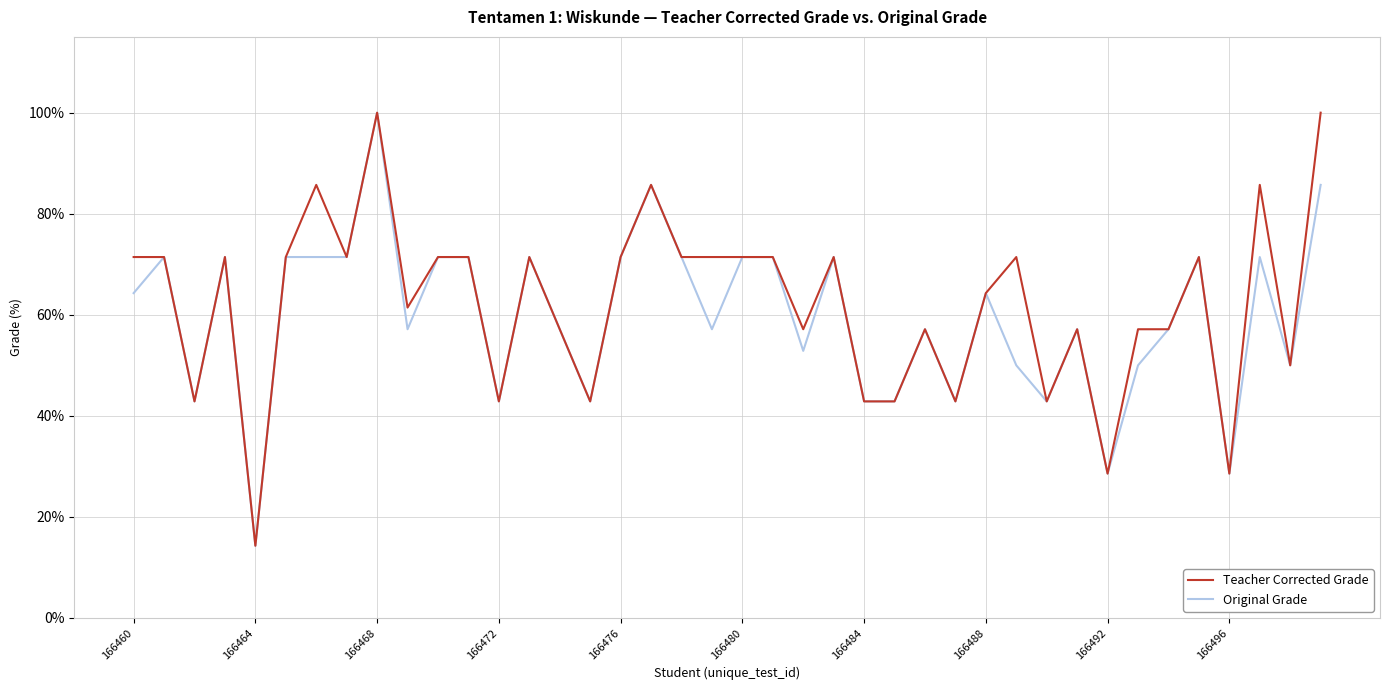

What is the smallest value displayed?

14.3